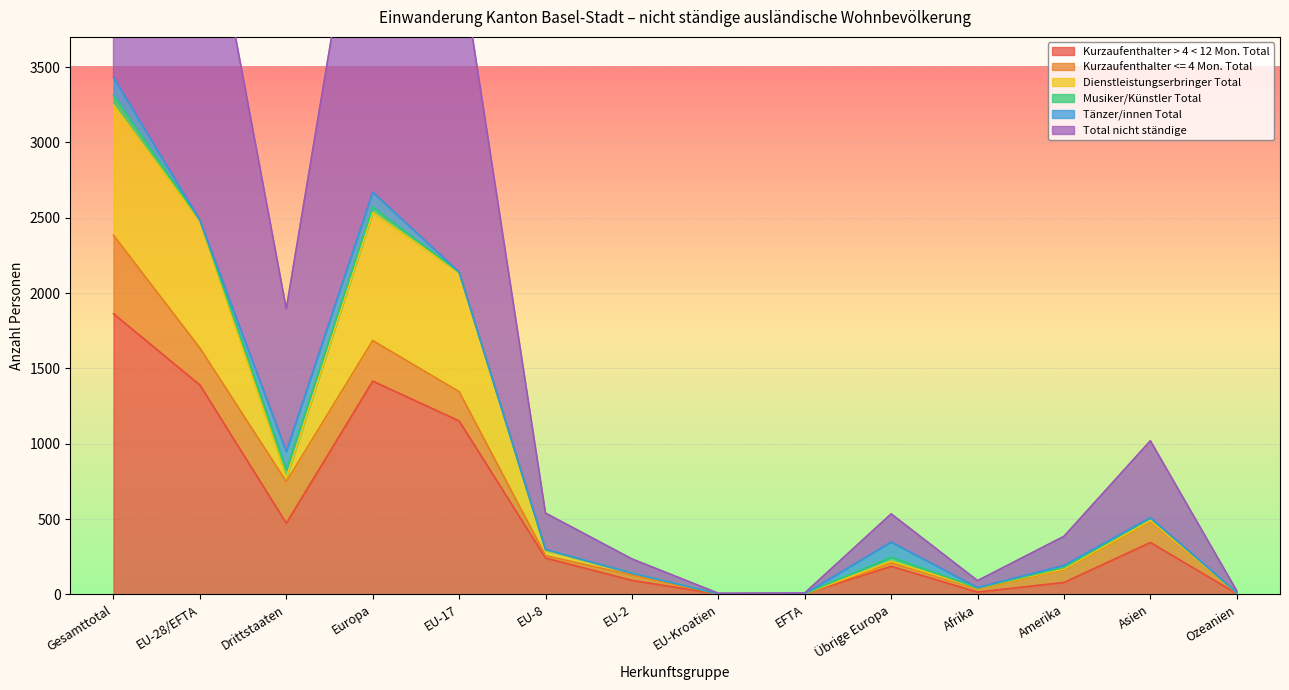

Where is the first local maximum for Total nicht ständige?

Europa